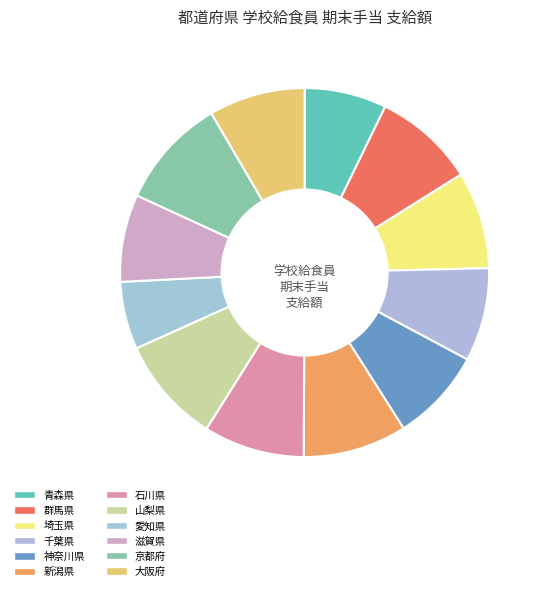

What is the largest slice in the pie chart?

京都府